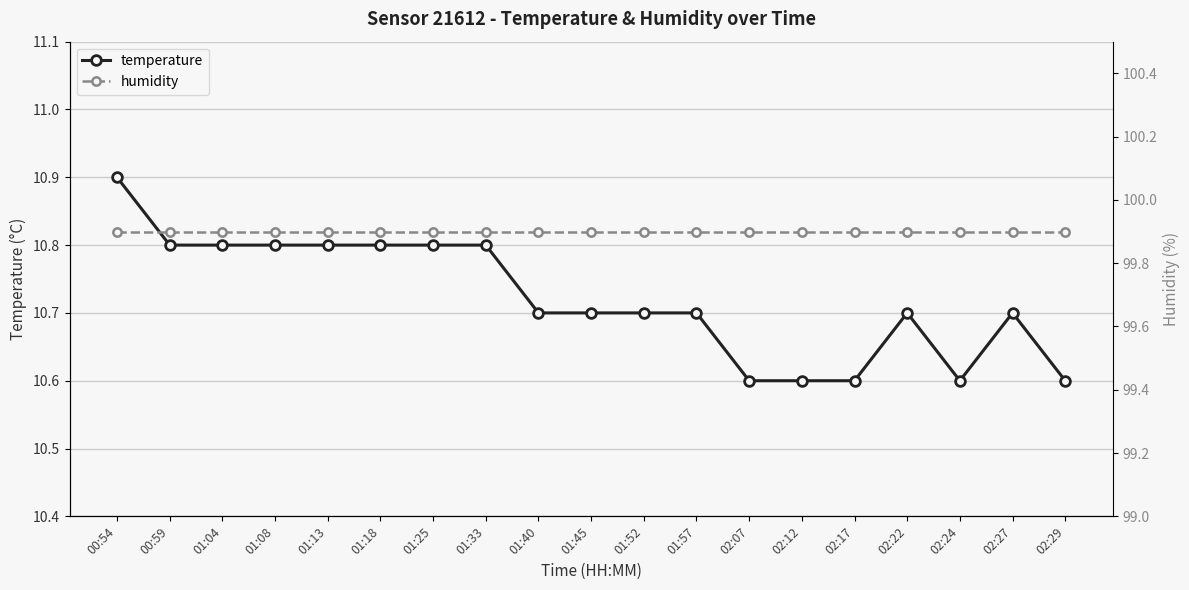

Count the temperature values in the range 10 to 11.

19